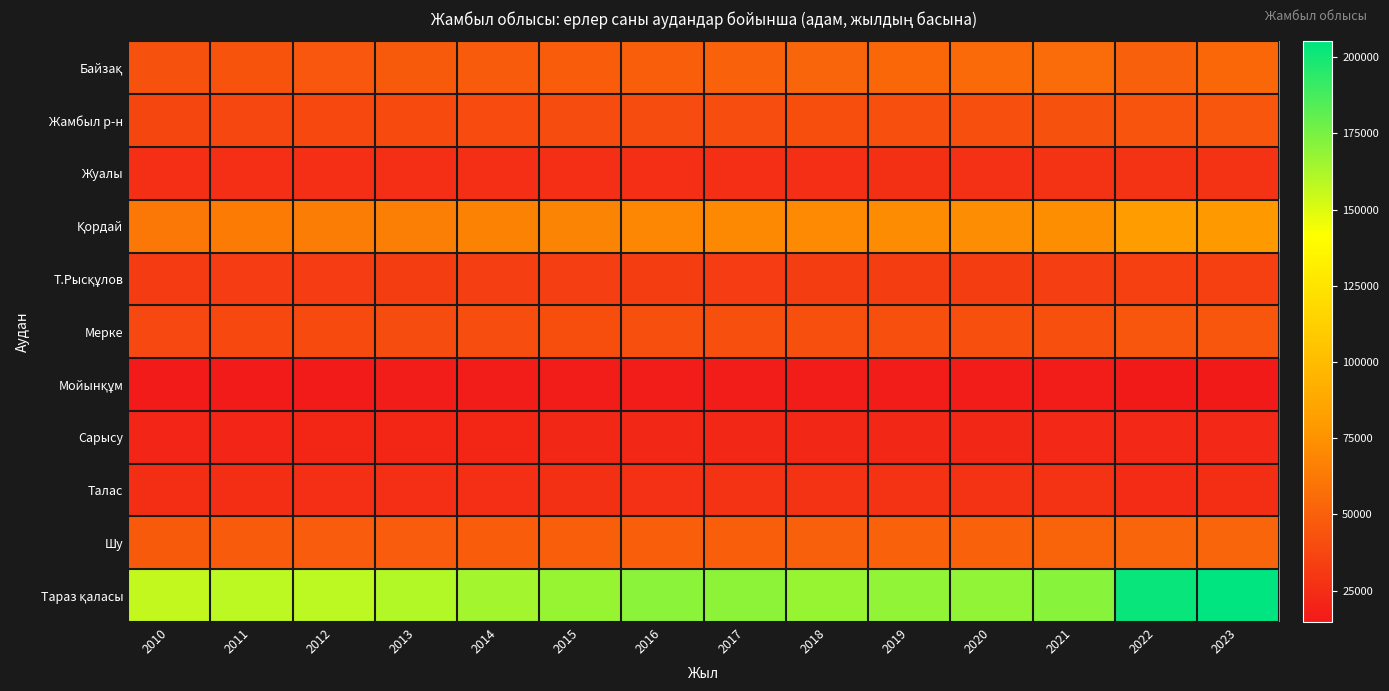

What is the spread (max minus min) of values at 2019?

151918